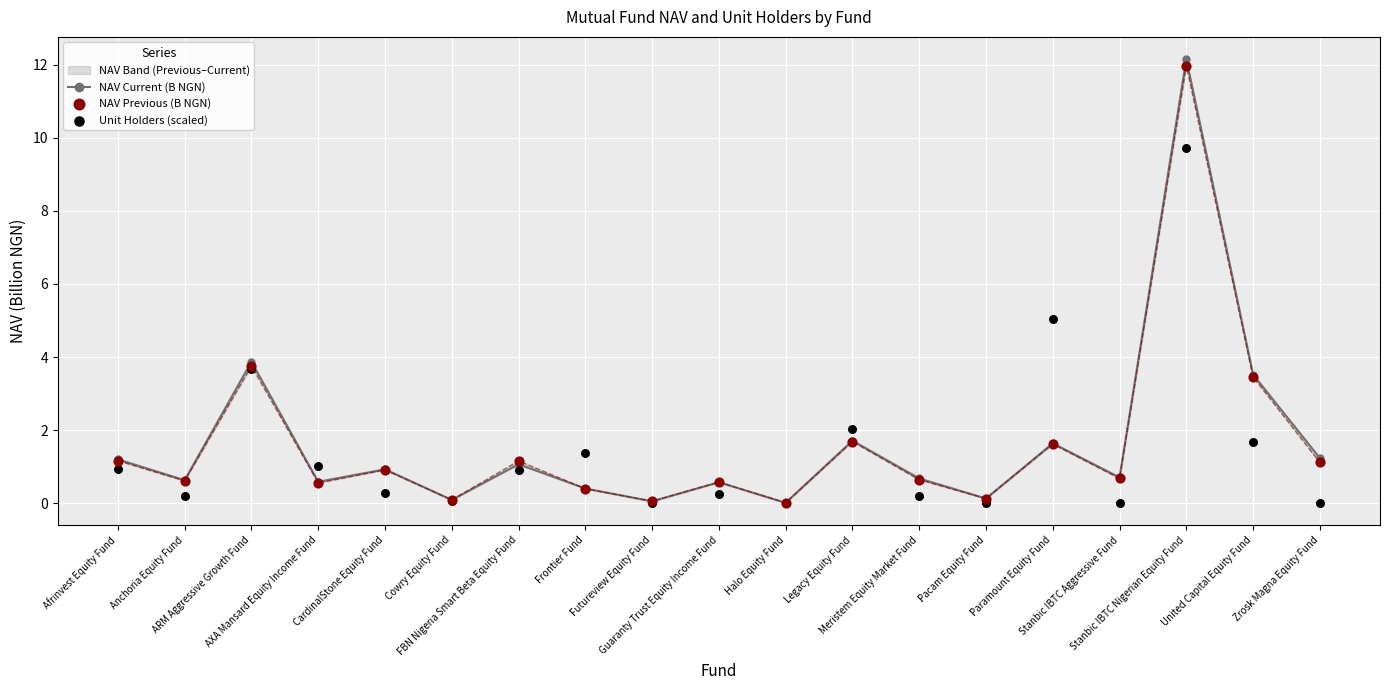

Which series has the widest spread of Y values?

NAV Current (B NGN)